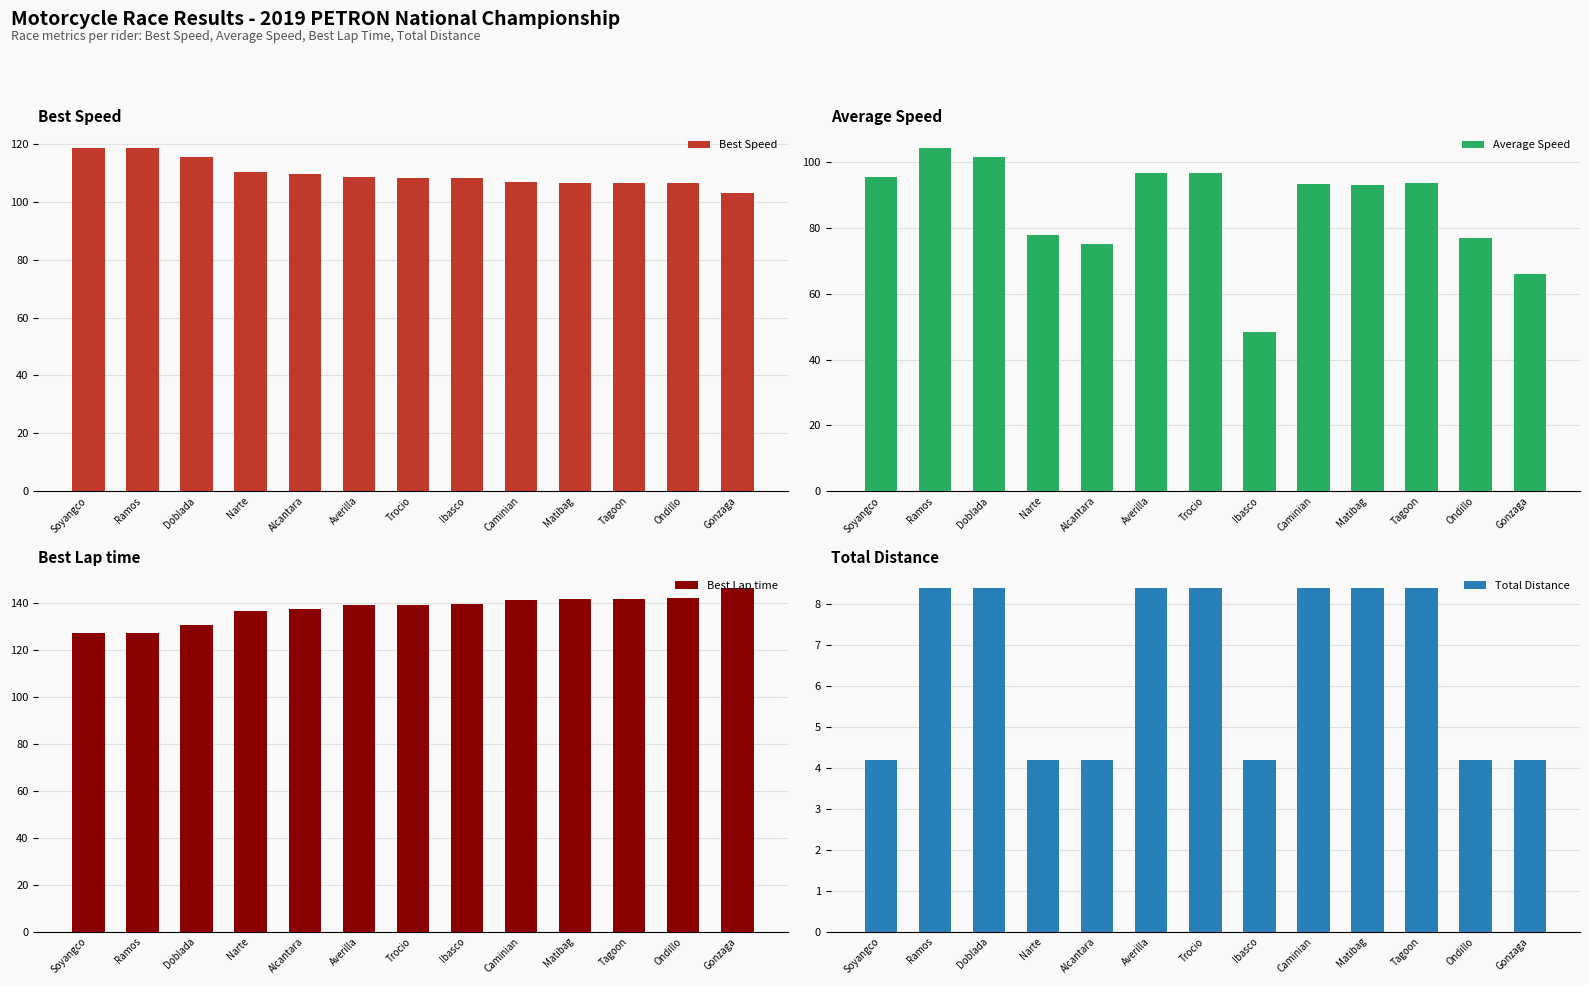

What value does the Average Speed series have at Matibag?

93.2